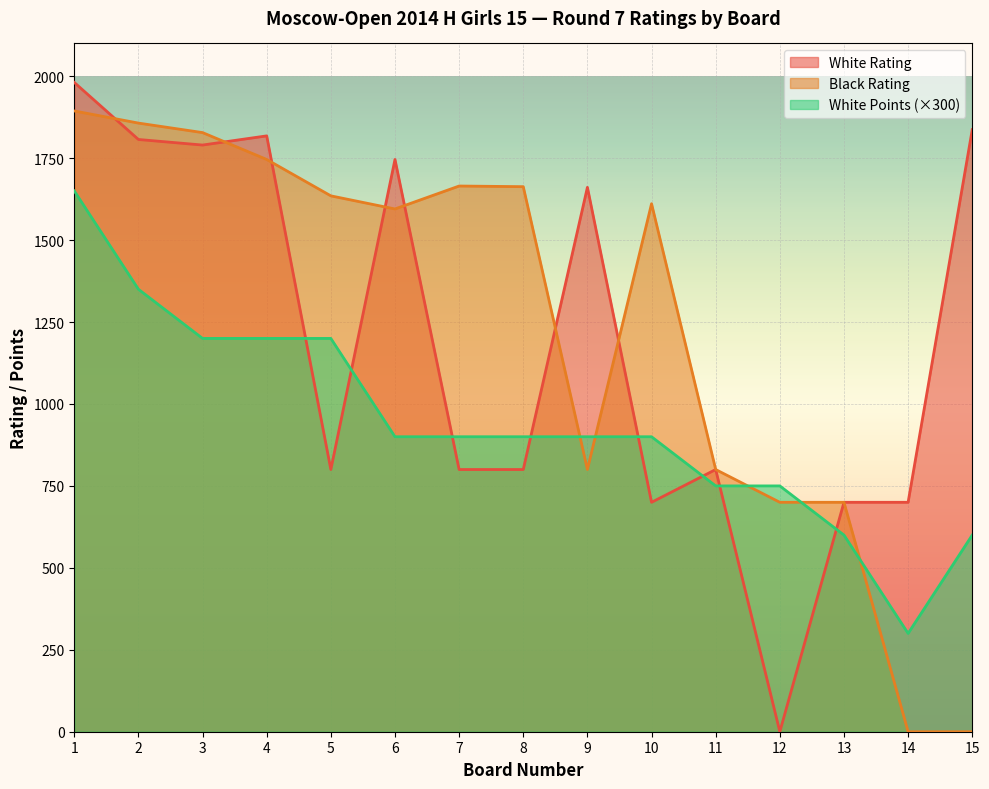

The Black Rating series shows 2676 at 4. True or false?

False